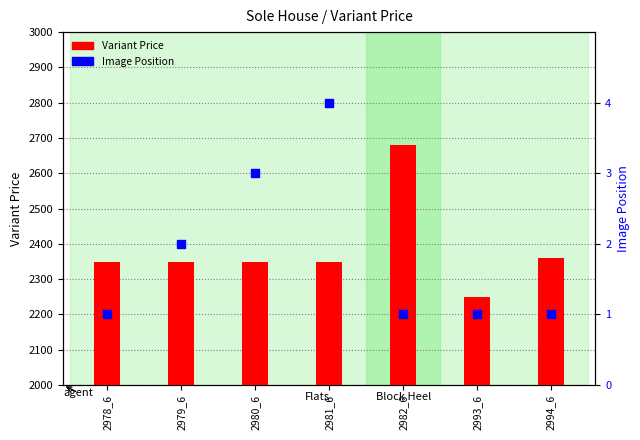

Is the value of Image Position at 2993_6 greater than the value of Variant Price at 2979_6?

No